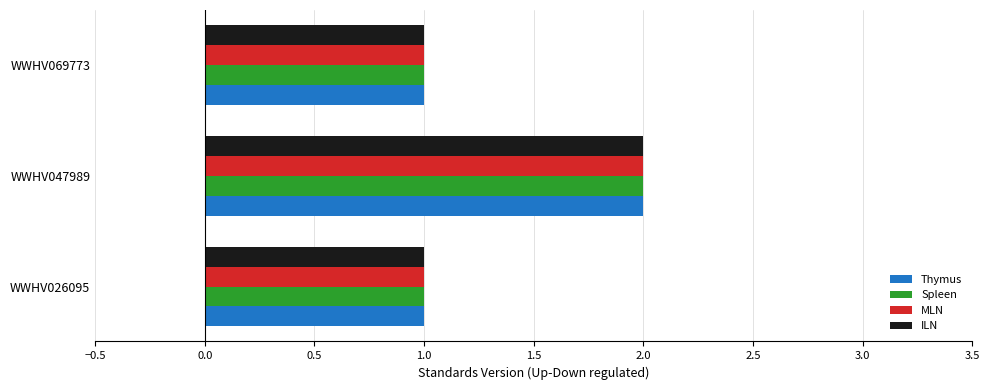

Is the value of MLN at WWHV047989 greater than the value of Thymus at WWHV069773?

Yes